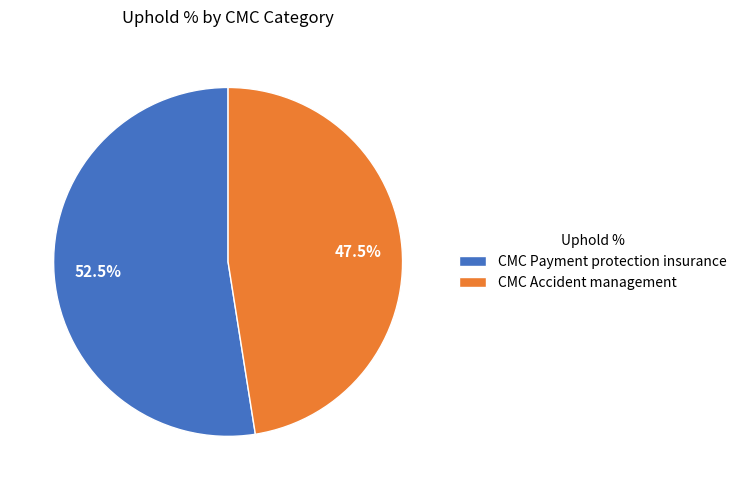

How much of the chart is everything except CMC Payment protection insurance?

47.5%